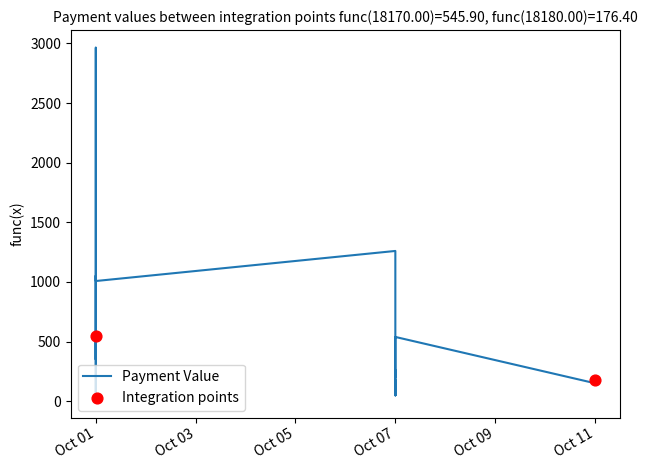

Which has a higher value, Oct 07 or Oct 01?

Oct 01